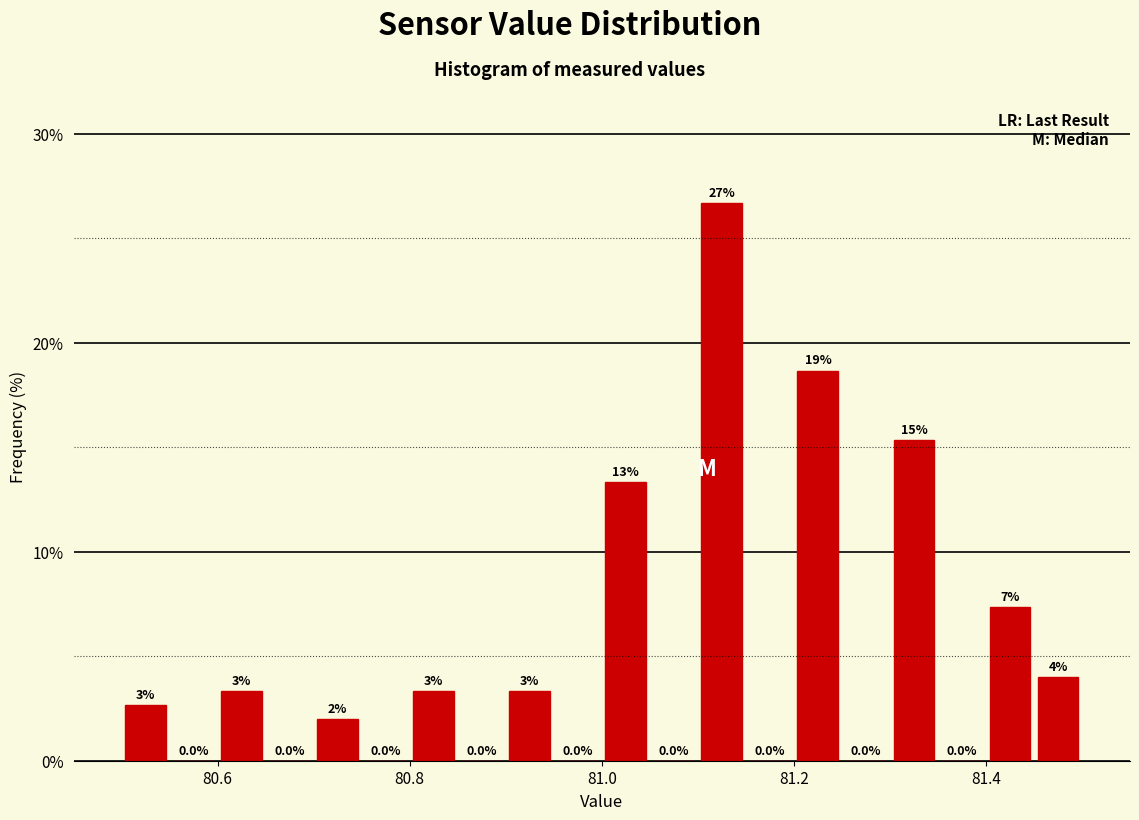

Around what value on the x-axis is the tallest bar? Give the approximate position of its centre, as read against the axis.

81.12